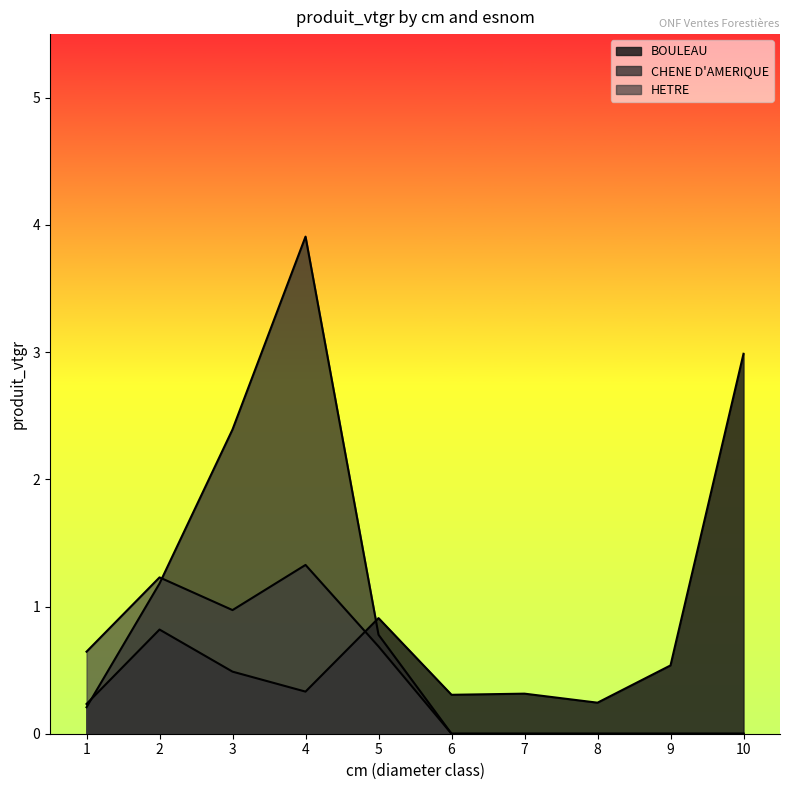

Which series has the largest range (max minus min)?

CHENE D'AMERIQUE